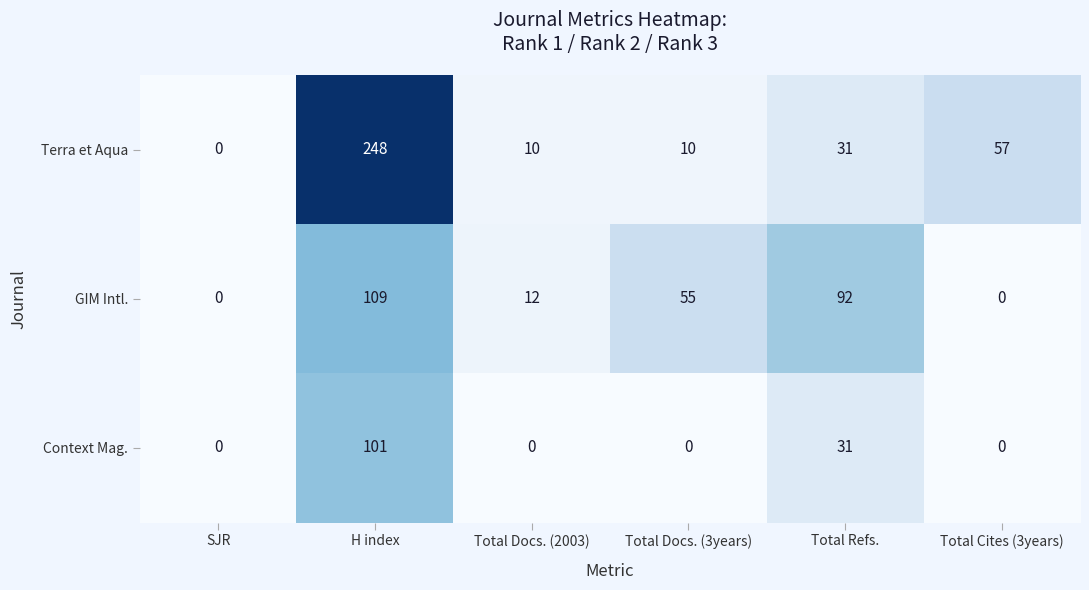

List the series in order of their peak value, lowest first.

Context Mag., GIM Intl., Terra et Aqua